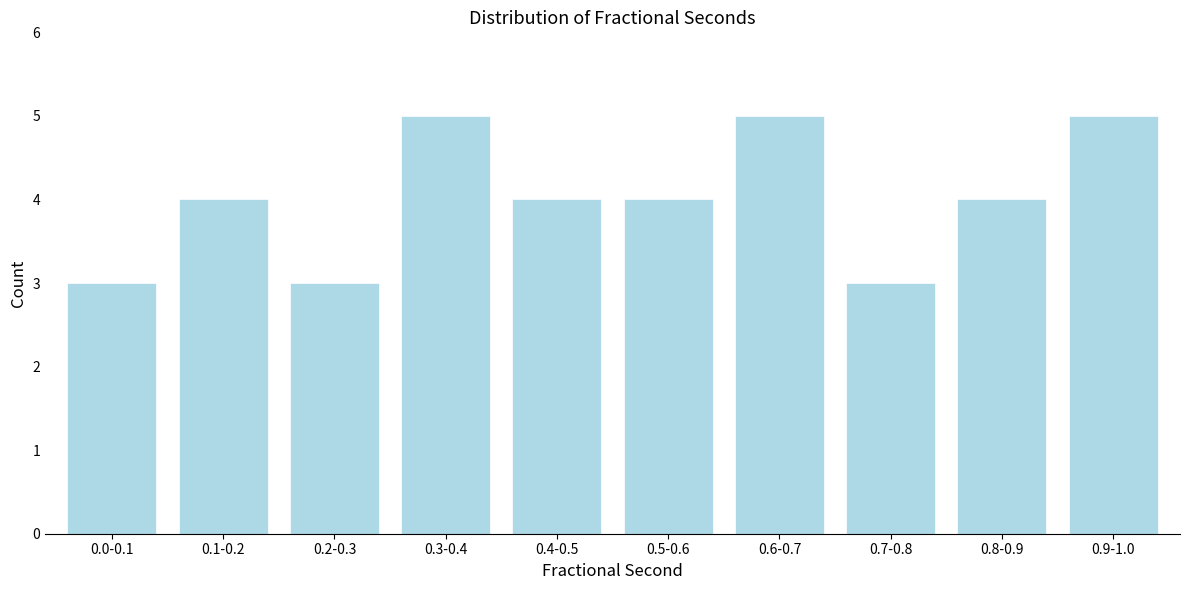

Reading left to right, transcribe all the data shown in this chart.

0.0-0.1=3	0.1-0.2=4	0.2-0.3=3	0.3-0.4=5	0.4-0.5=4	0.5-0.6=4	0.6-0.7=5	0.7-0.8=3	0.8-0.9=4	0.9-1.0=5